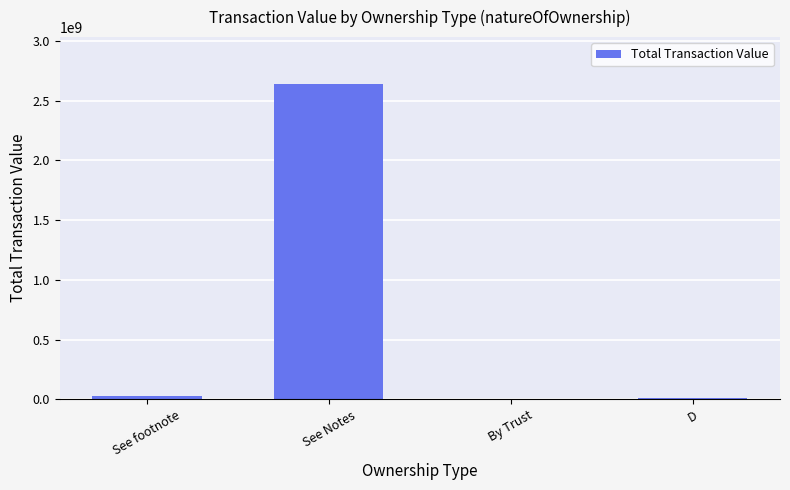

True or false: the data shows 2637429189 at See Notes.

True